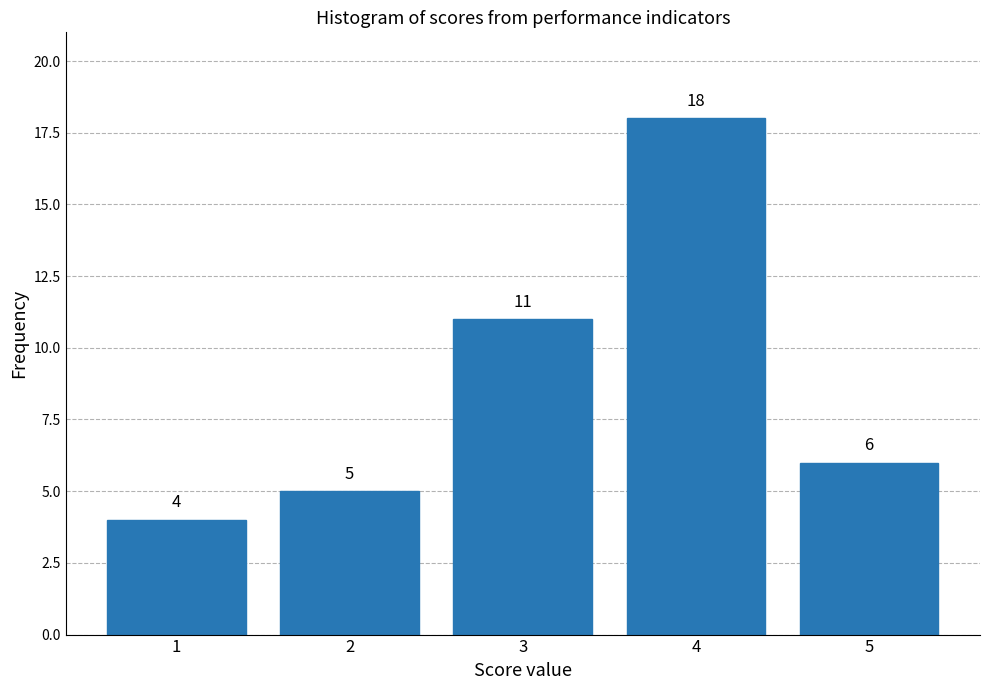

Reading right to left, extract all data points from this chart.

5=6	4=18	3=11	2=5	1=4